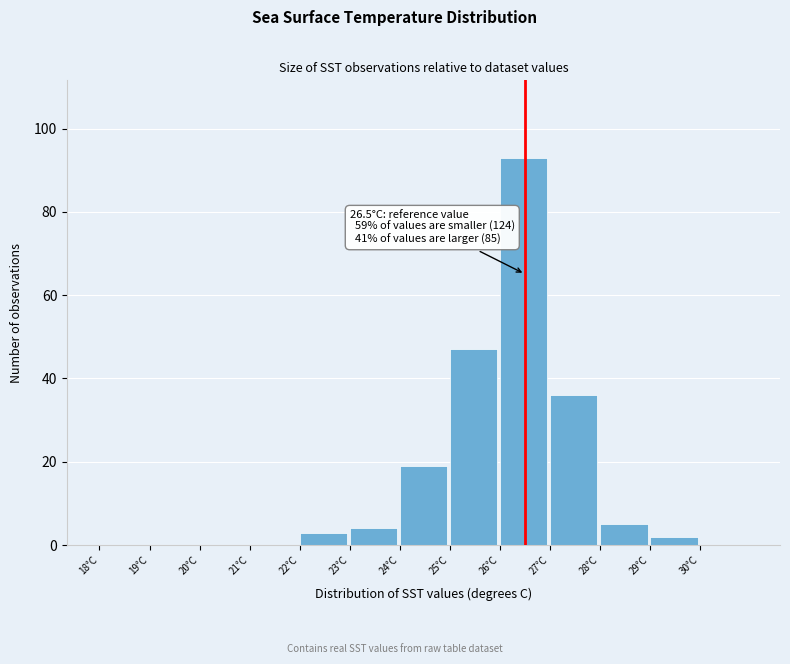

Over which range of the x-axis is the bar tallest?

26 to 27